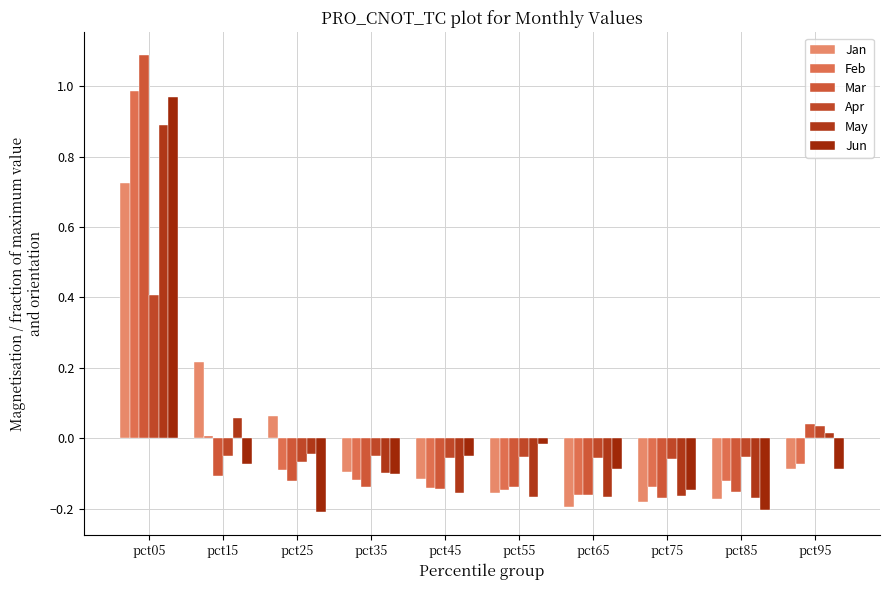

What is the maximum value for May?

0.9